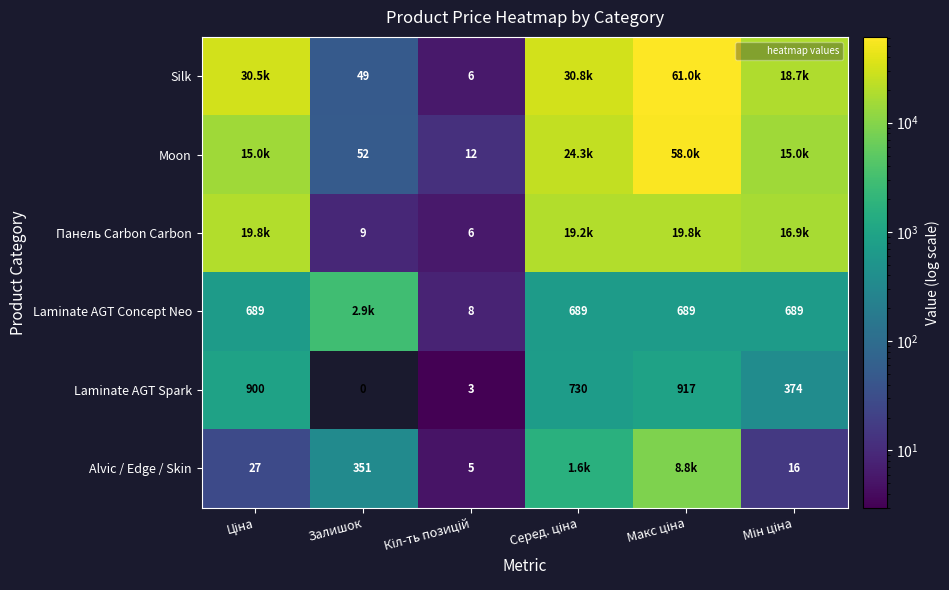

List the series in order of their overall mean, lowest first.

Laminate AGT Concept Neo, Laminate AGT Spark, Alvic / Edge / Skin, Панель Carbon Carbon, Moon, Silk